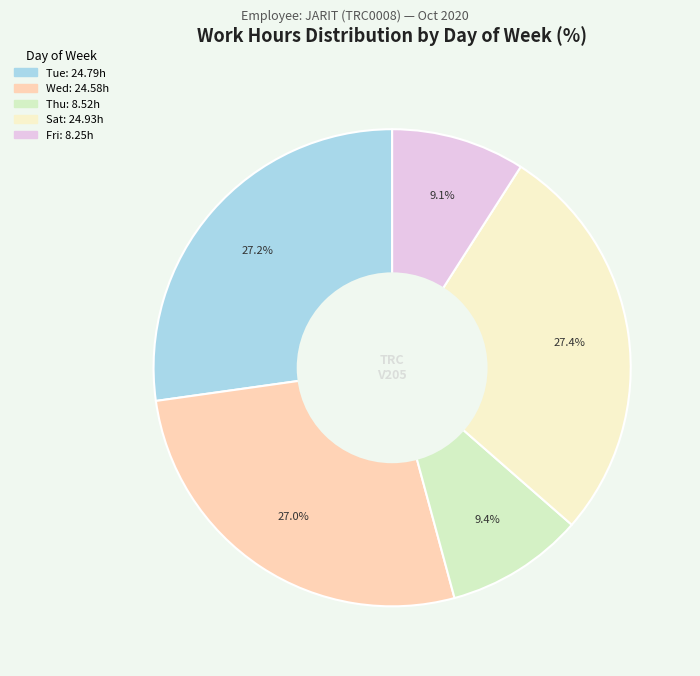

Count the number of slices in the pie.

5